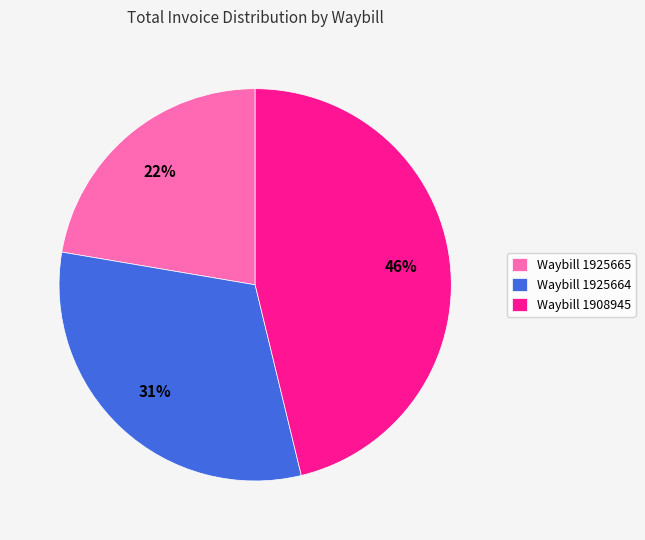

To the nearest percent, what is the average slice percentage?

33%